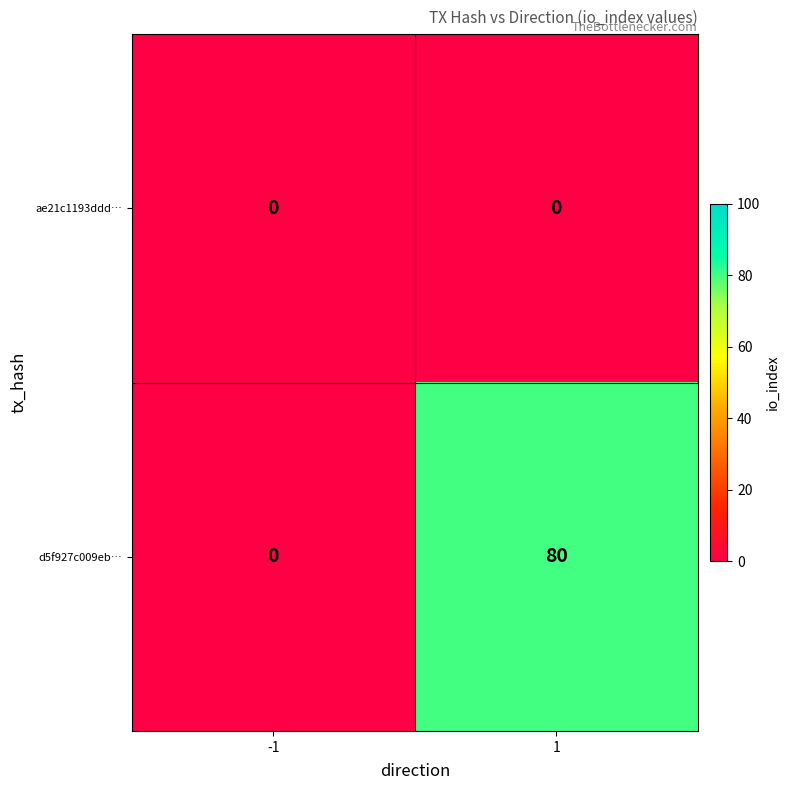

What is the greatest value displayed?

80